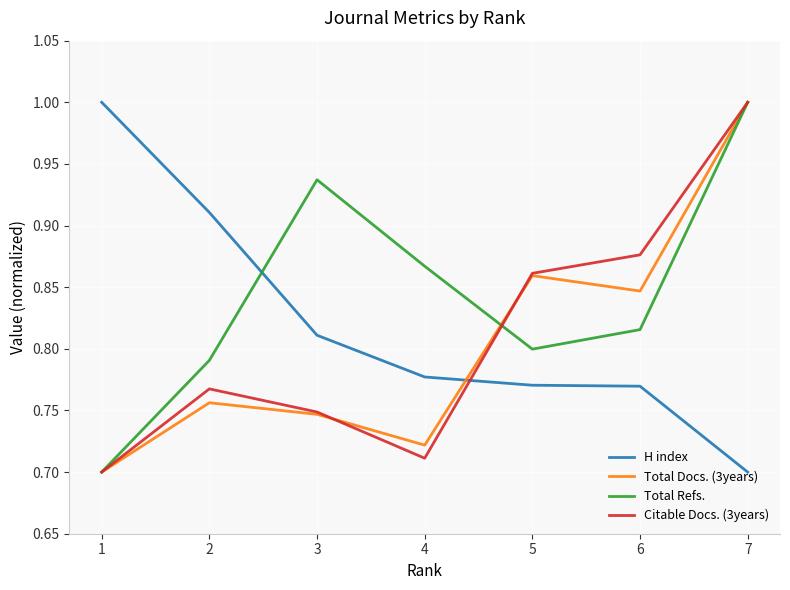

At how many categories does at least one series exceed 0?

7